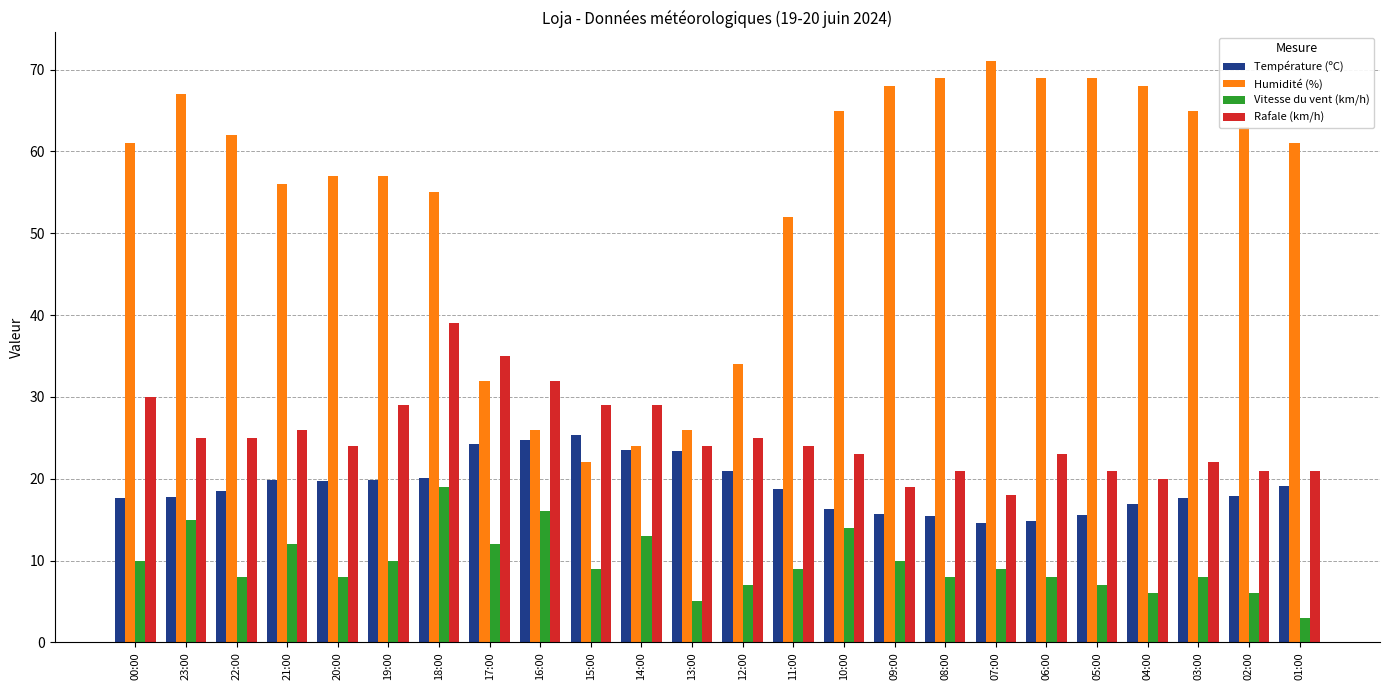

What is the difference between the Température (ºC) values at 15:00 and 00:00?

7.6